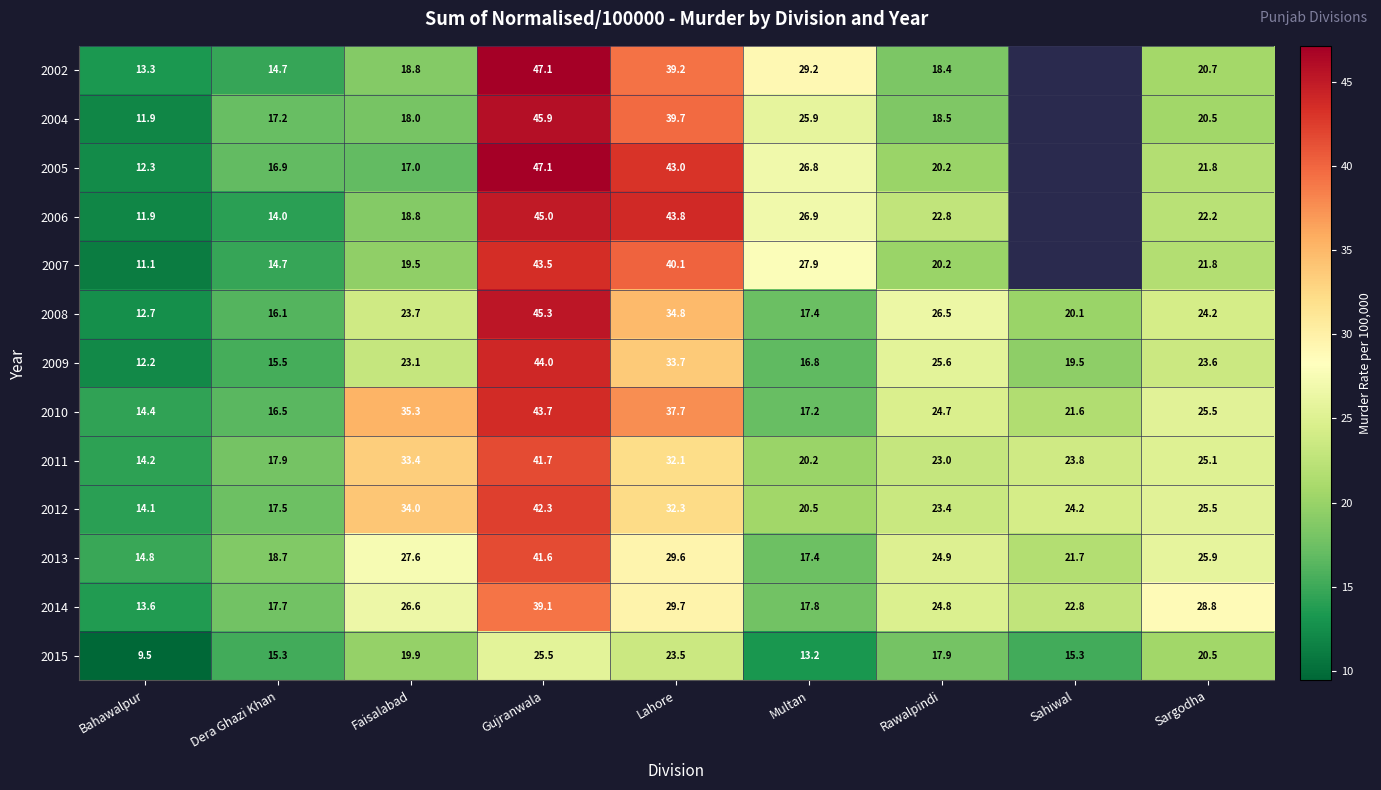

How many data points in 2015 are less than 17?

4